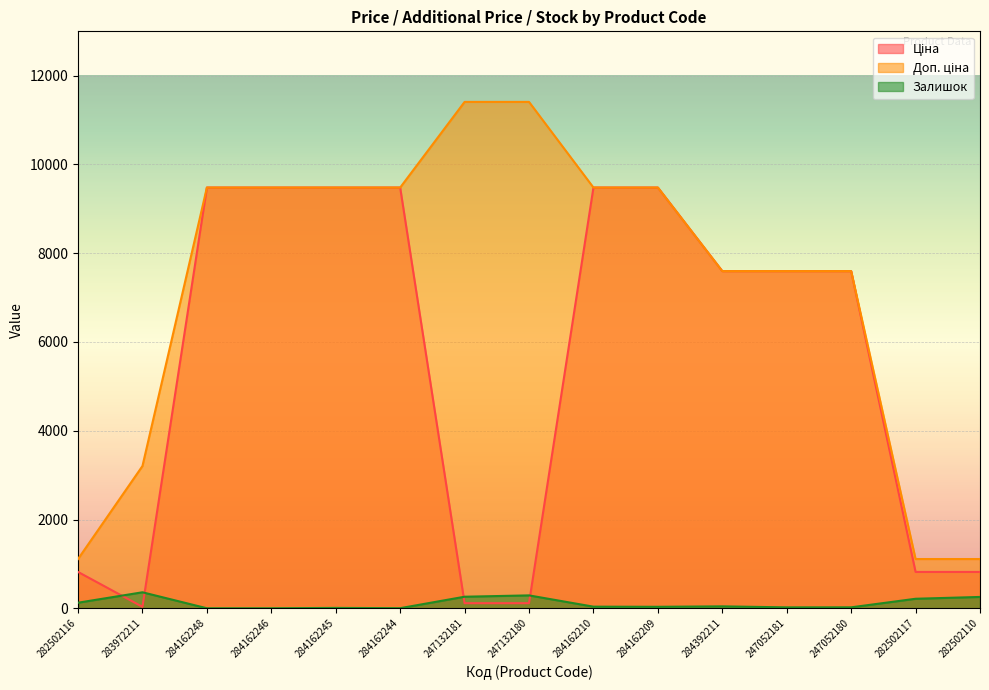

Reading left to right, list all the values displayed in this chart.

Ціна: 282502116=818.5	283972211=32.0	284162248=9480.1	284162246=9480.1	284162245=9480.1	284162244=9480.1	247132181=114.1	247132180=114.1	284162210=9480.1	284162209=9480.1	284392211=7596.5	247052181=7596.5	247052180=7596.5	282502117=818.5	282502110=818.5
Доп. ціна: 282502116=1109.2	283972211=3205.0	284162248=9480.1	284162246=9480.1	284162245=9480.1	284162244=9480.1	247132181=11410.0	247132180=11410.0	284162210=9480.1	284162209=9480.1	284392211=7596.5	247052181=7596.5	247052180=7596.5	282502117=1109.2	282502110=1109.2
Залишок: 282502116=125.0	283972211=360.0	284162248=0.0	284162246=0.0	284162245=8.0	284162244=2.0	247132181=260.0	247132180=290.0	284162210=36.0	284162209=33.0	284392211=43.0	247052181=20.0	247052180=21.0	282502117=214.0	282502110=255.0